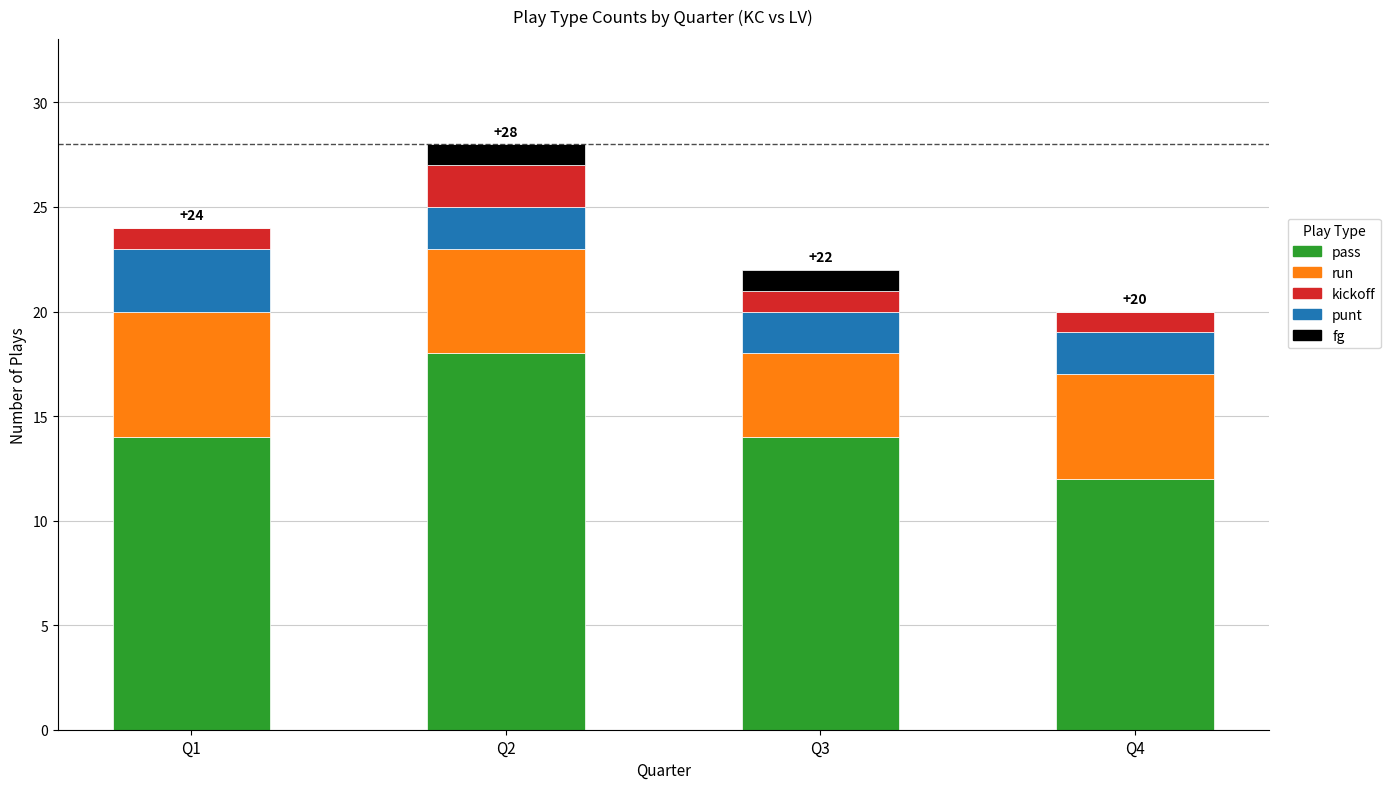

At which category is the sum across all series the highest?

Q2